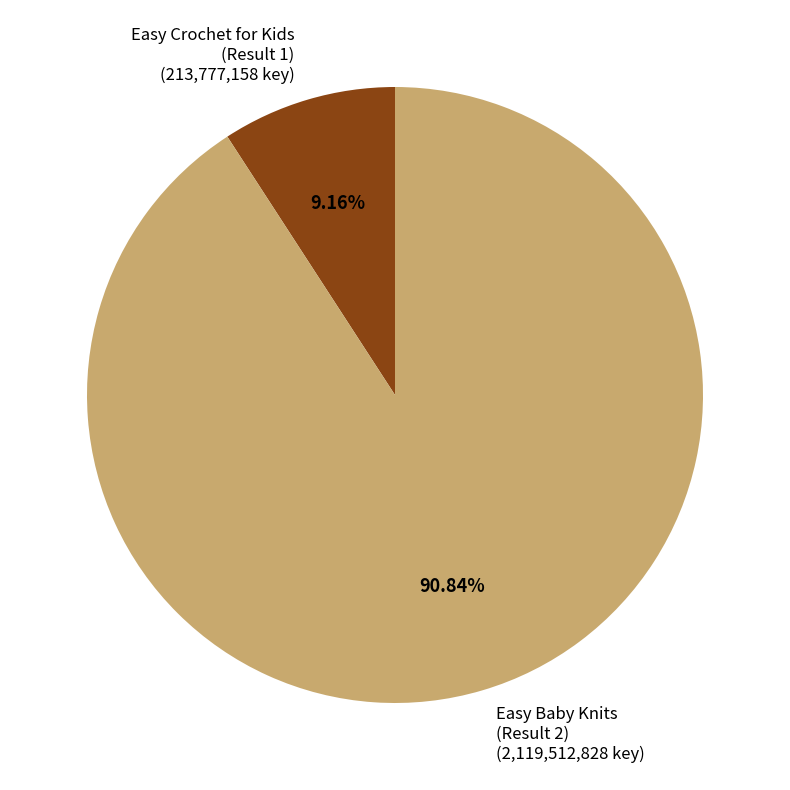

Rank the categories by value from highest to lowest.

Easy Baby Knits, Easy Crochet for Kids